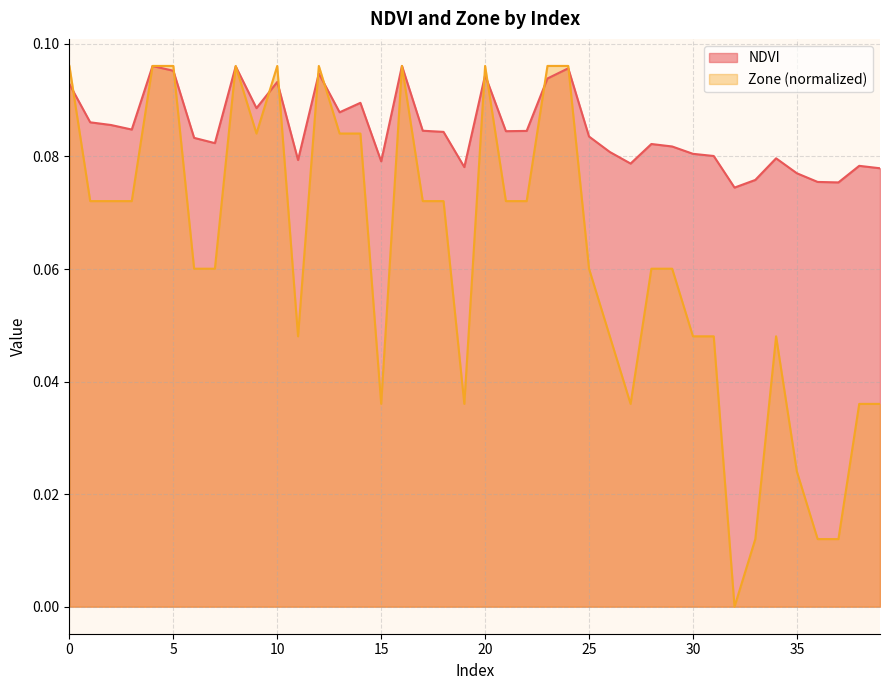

Reading right to left, list all the values displayed in this chart.

NDVI: 39=0.1	38=0.1	37=0.1	36=0.1	35=0.1	34=0.1	33=0.1	32=0.1	31=0.1	30=0.1	29=0.1	28=0.1	27=0.1	26=0.1	25=0.1	24=0.1	23=0.1	22=0.1	21=0.1	20=0.1	19=0.1	18=0.1	17=0.1	16=0.1	15=0.1	14=0.1	13=0.1	12=0.1	11=0.1	10=0.1	9=0.1	8=0.1	7=0.1	6=0.1	5=0.1	4=0.1	3=0.1	2=0.1	1=0.1	0=0.1
Zone: 39=0.0	38=0.0	37=0.0	36=0.0	35=0.0	34=0.0	33=0.0	32=0.0	31=0.0	30=0.0	29=0.1	28=0.1	27=0.0	26=0.0	25=0.1	24=0.1	23=0.1	22=0.1	21=0.1	20=0.1	19=0.0	18=0.1	17=0.1	16=0.1	15=0.0	14=0.1	13=0.1	12=0.1	11=0.0	10=0.1	9=0.1	8=0.1	7=0.1	6=0.1	5=0.1	4=0.1	3=0.1	2=0.1	1=0.1	0=0.1